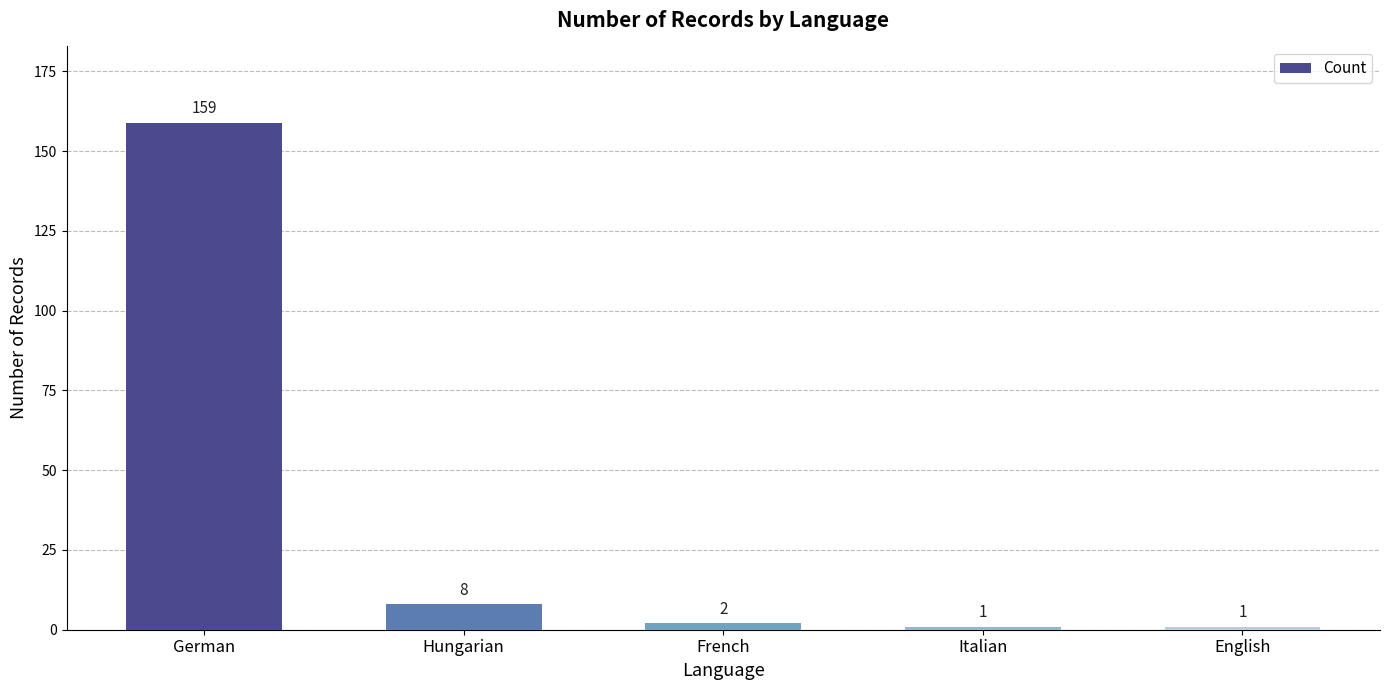

How many categories are shown in the chart?

5